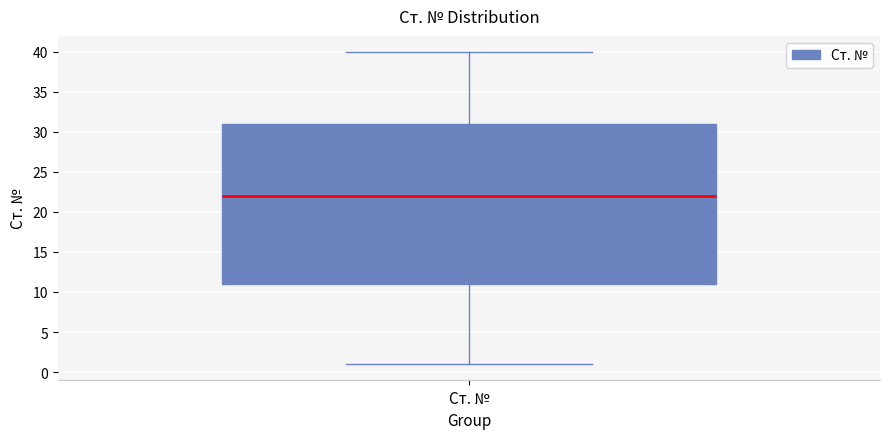

Where does the lower whisker of the box for Ст. № end on the y-axis? The values are not printed on the chart, so give them approximately, as read against the axis.

1